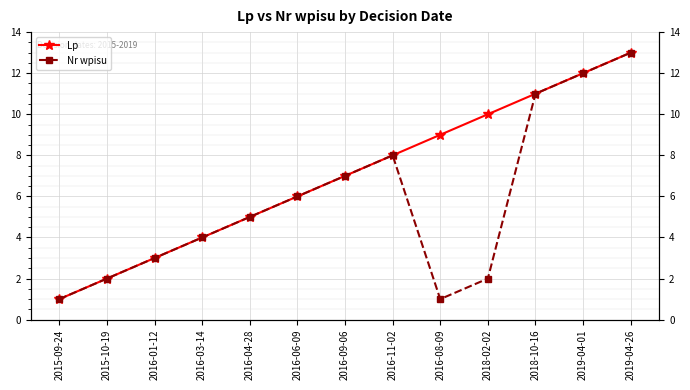

Which category has the lowest value across all series?

2015-09-24